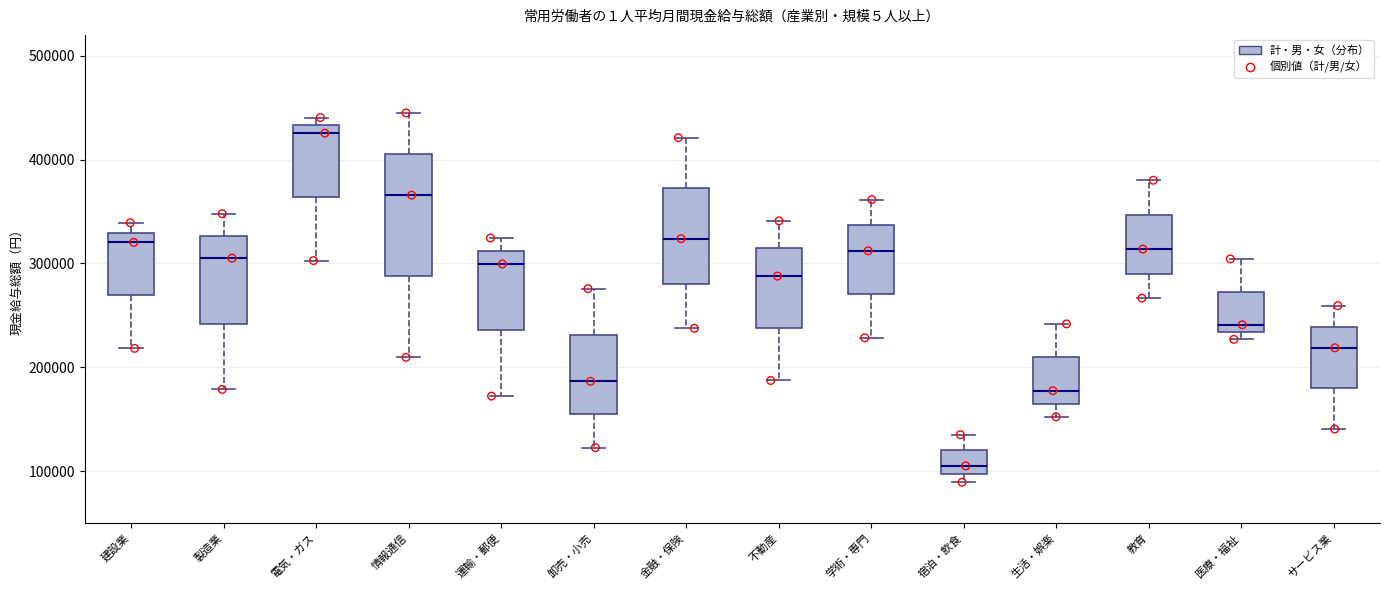

Comparing the boxes themselves (not the whiskers), which one is the tallest?

情報通信